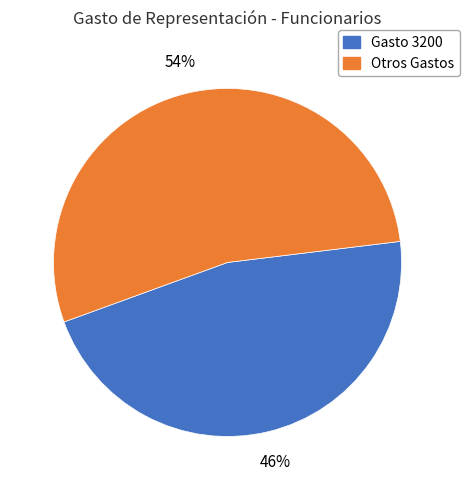

Count the number of slices in the pie.

2